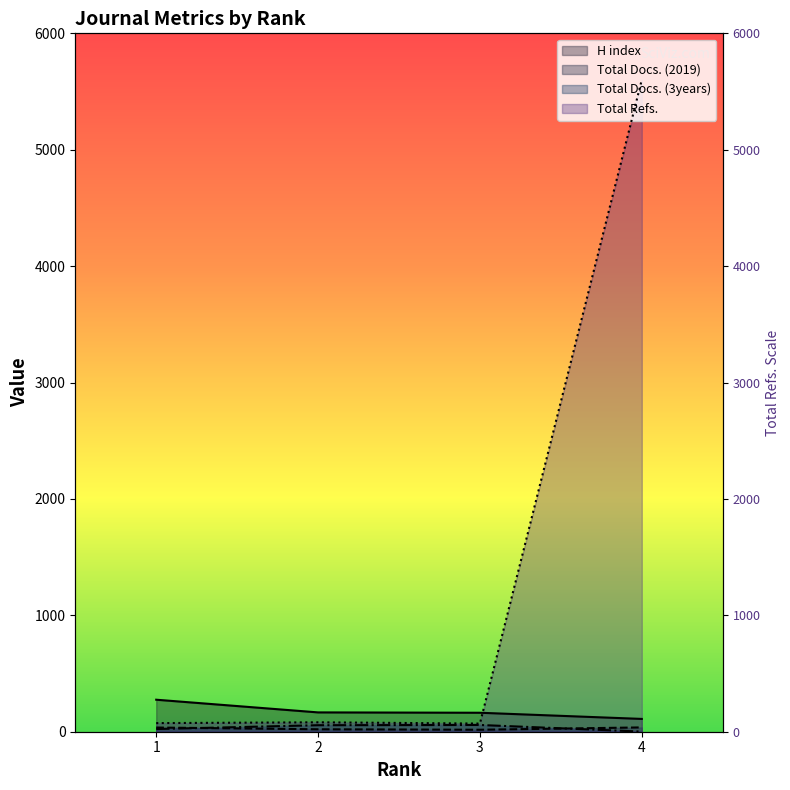

Is the value of Total Refs. at 3 greater than the value of H index at 2?

No